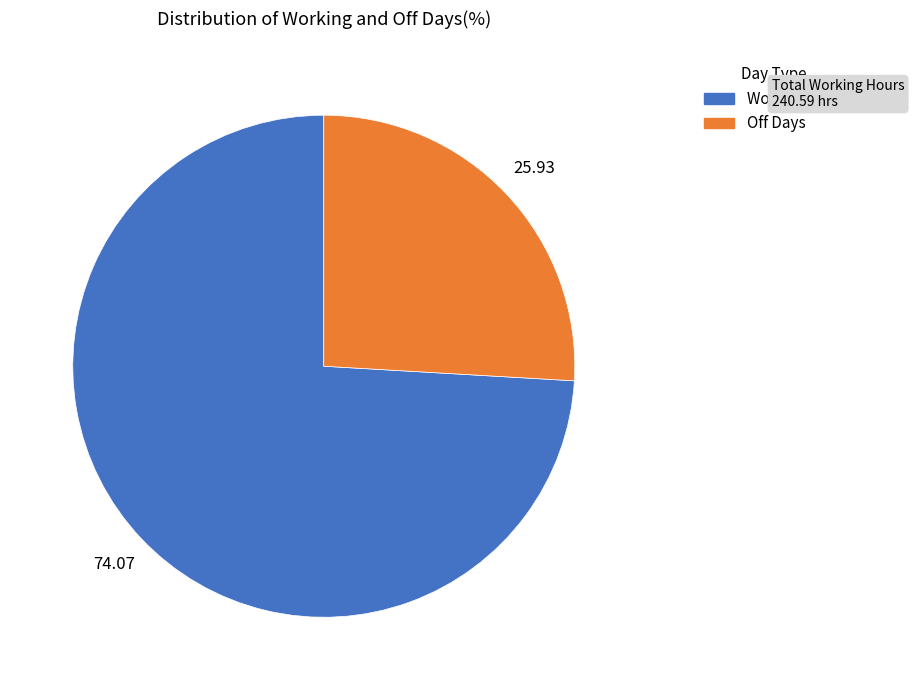

Which has a higher value, Off Days or Working Days?

Working Days